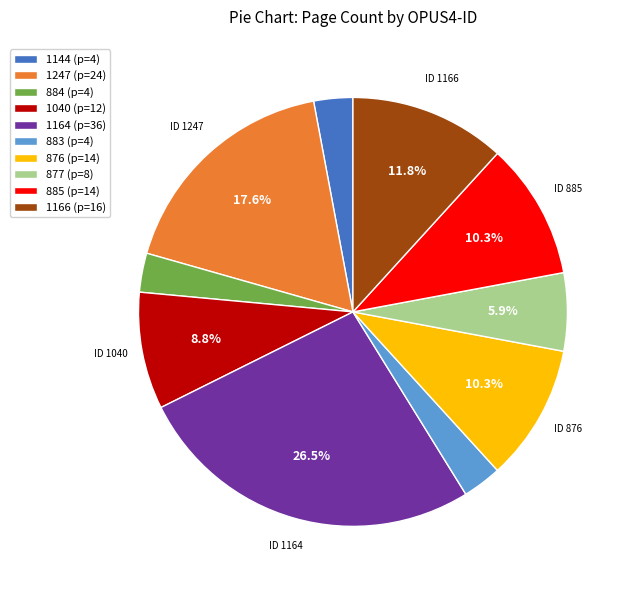

True or false: 1166 accounts for 17% of the total.

False